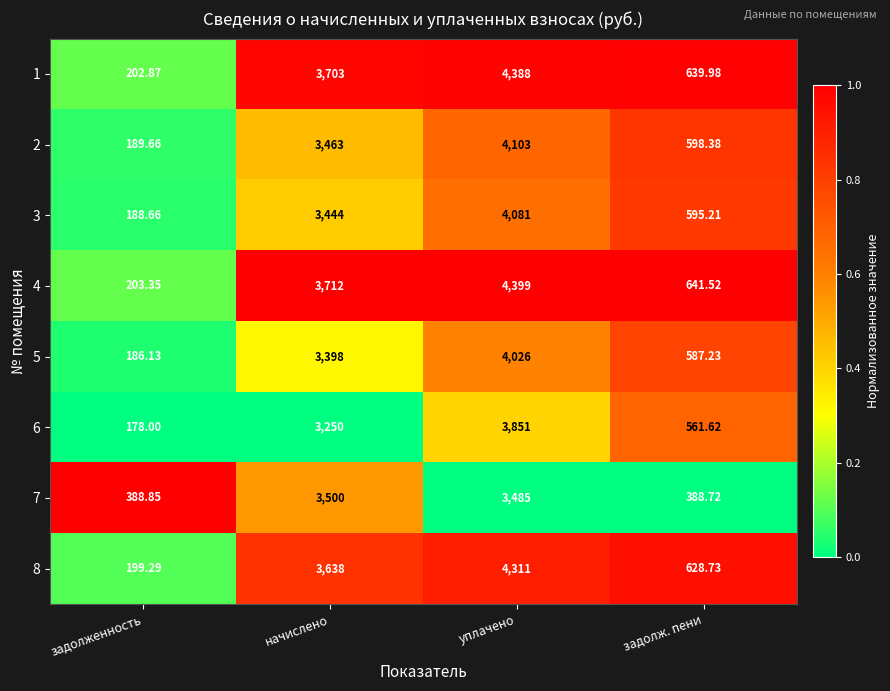

Where is 7 nearest to the value 1944?

уплачено